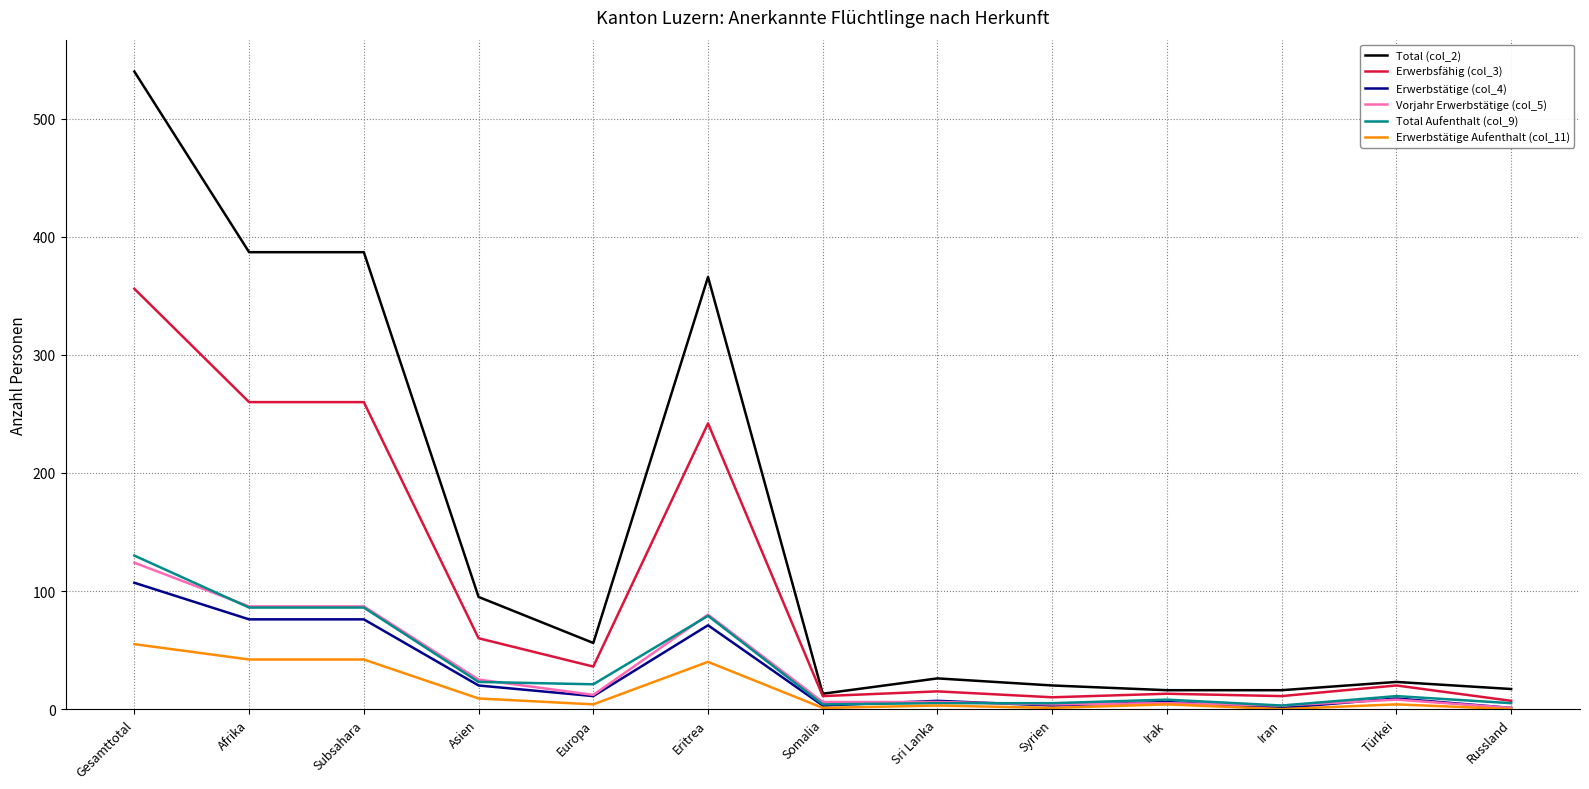

Is it true that Erwerbstätige Aufenthalt (col_11) equals -28 at Russland?

False